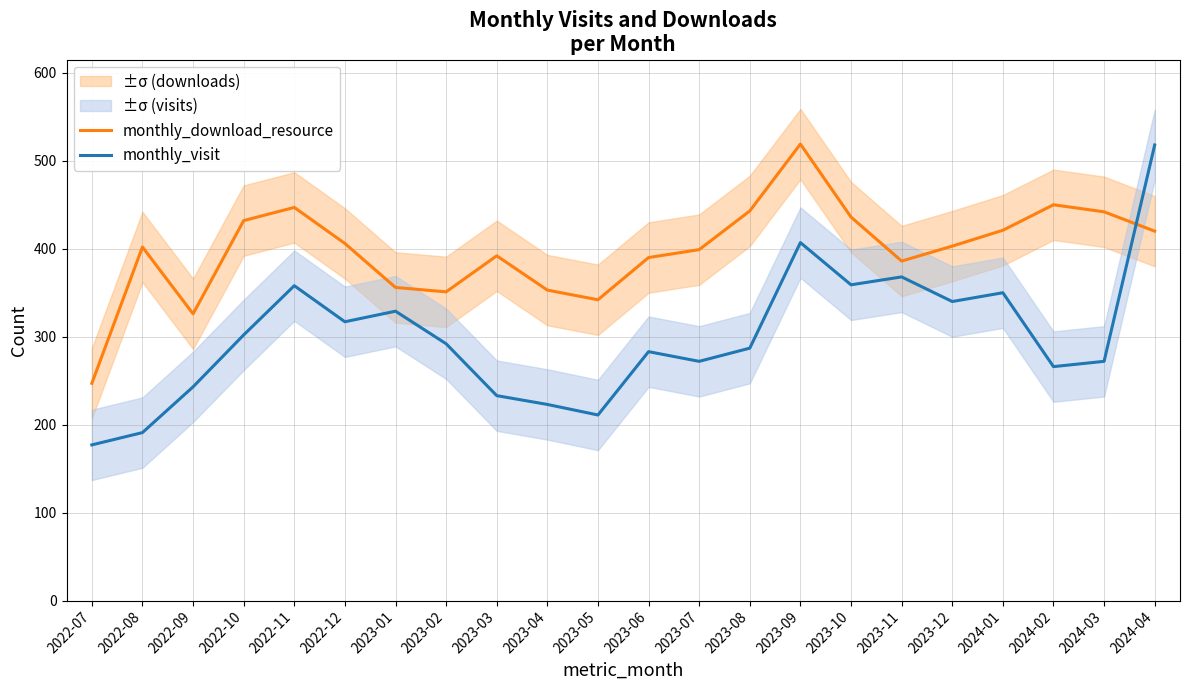

In monthly_download_resource, how many points are higher than both neighbors (excluding endpoints)?

5